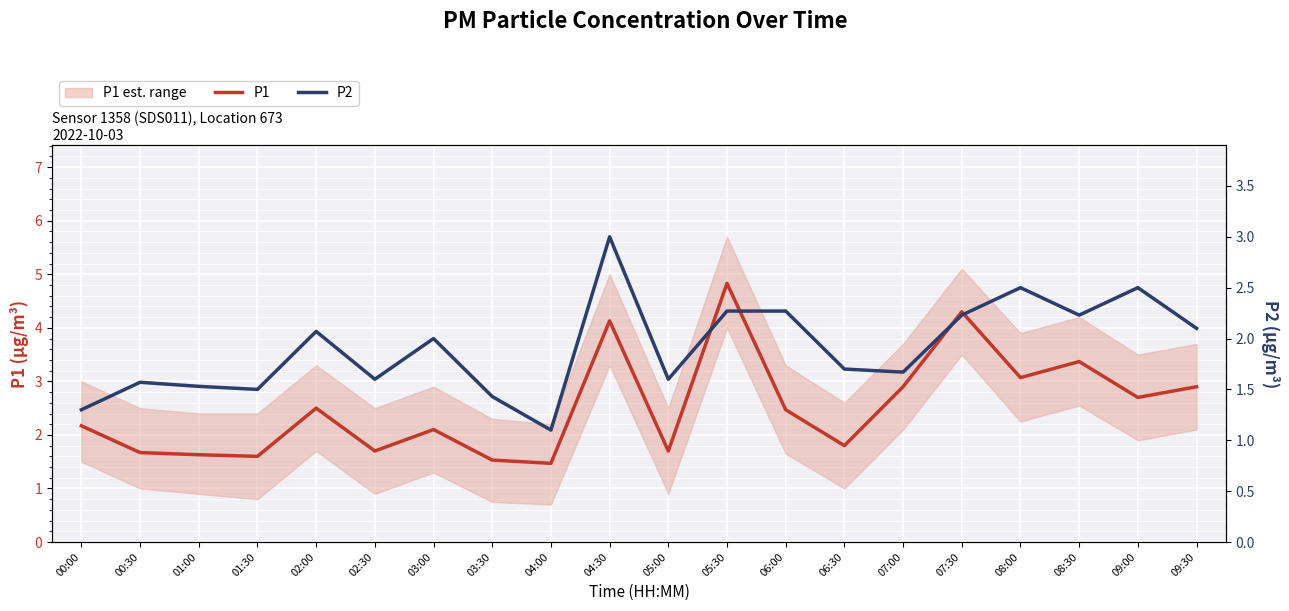

Read the P2 value at 04:00.

1.1